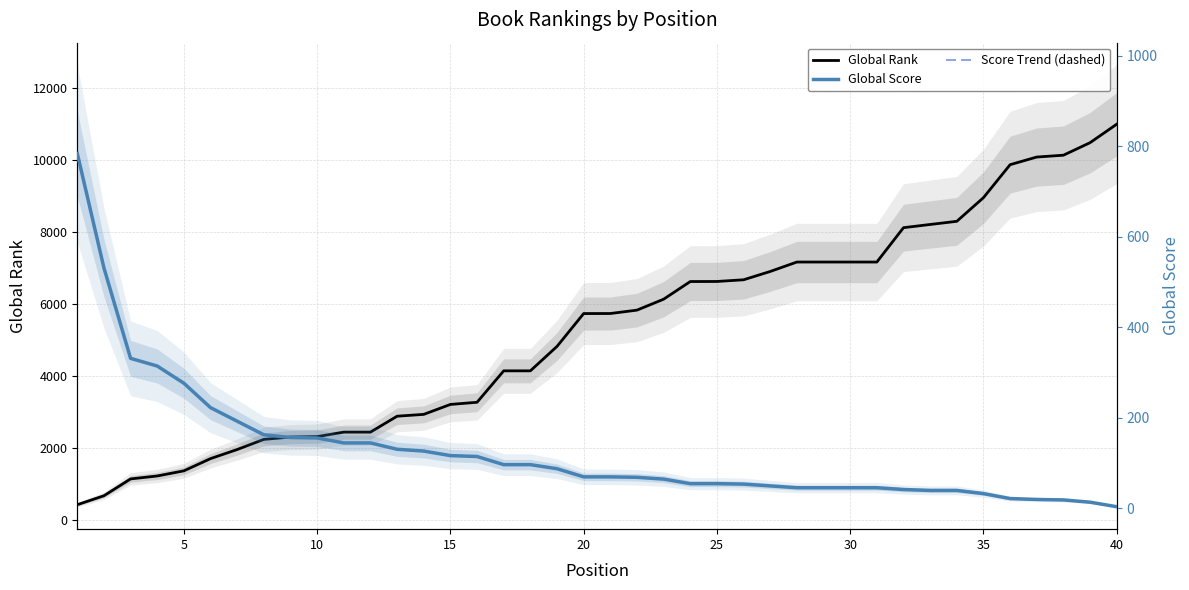

Reading right to left, transcribe all the data shown in this chart.

Global Rank: 11003	10490	10142	10091	9879	8963	8306	8218	8129	7175	7175	7175	7175	6913	6682	6635	6633	6143	5839	5745	5744	4832	4153	4153	3280	3220	2944	2893	2451	2451	2326	2314	2249	1968	1715	1376	1233	1151	684	435
Global Score: 3	13	18	19	21	32	39	39	41	45	45	45	45	49	53	54	54	64	68	69	69	87	96	96	114	116	126	130	144	144	155	156	162	192	222	276	314	331	531	784
Score Trend (dashed): 3	13	18	19	21	32	39	39	41	45	45	45	45	49	53	54	54	64	68	69	69	87	96	96	114	116	126	130	144	144	155	156	162	192	222	276	314	331	531	784